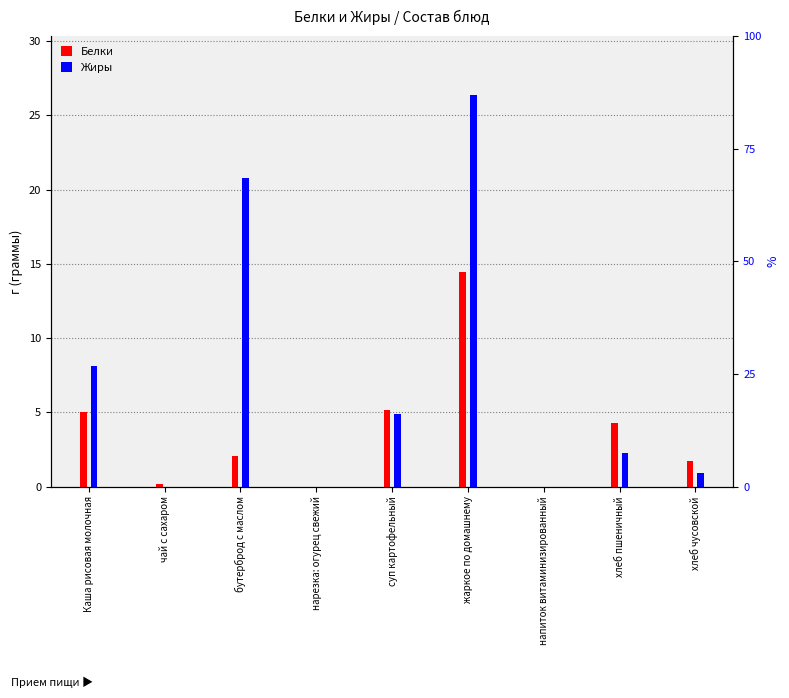

How many values in the Белки series are below 2?

4